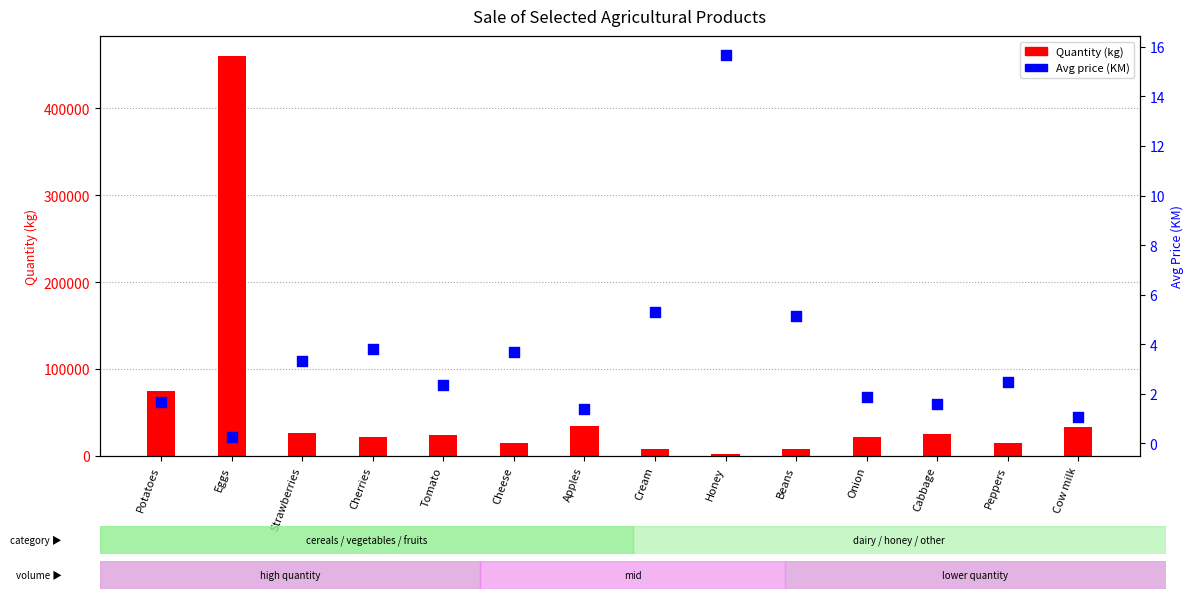

Which series reaches the minimum Y coordinate?

avg price (KM)